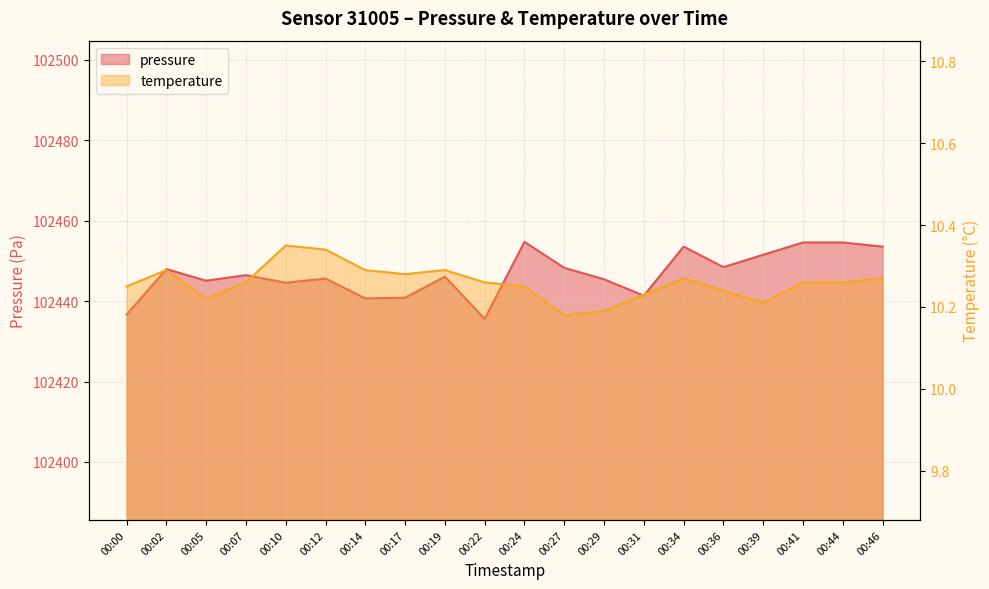

List the series in order of their overall mean, lowest first.

temperature, pressure